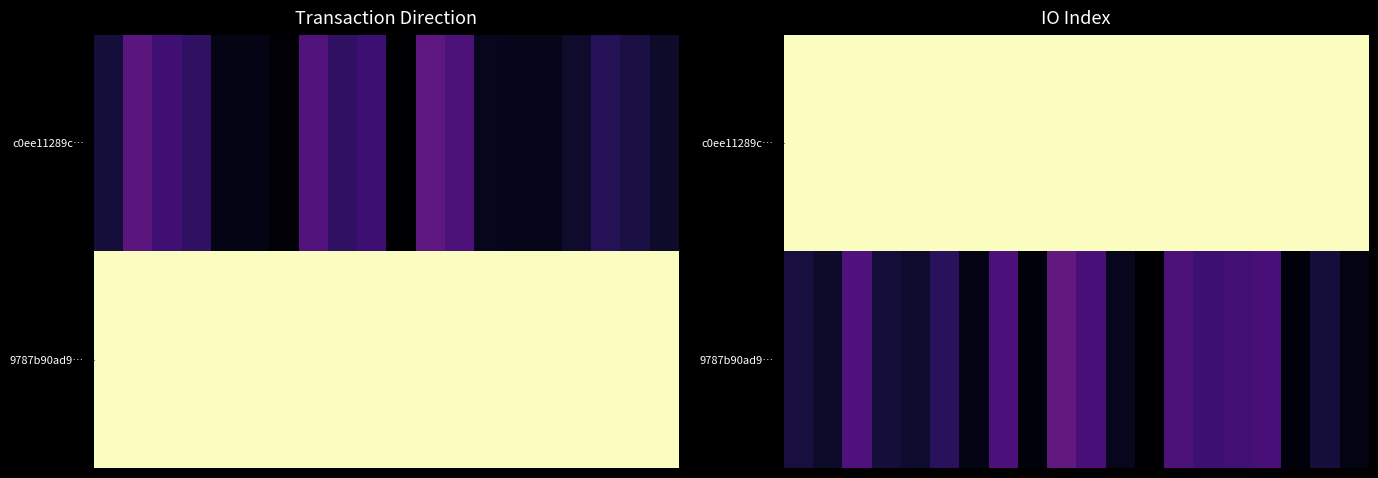

What is the smallest value displayed?

6.0